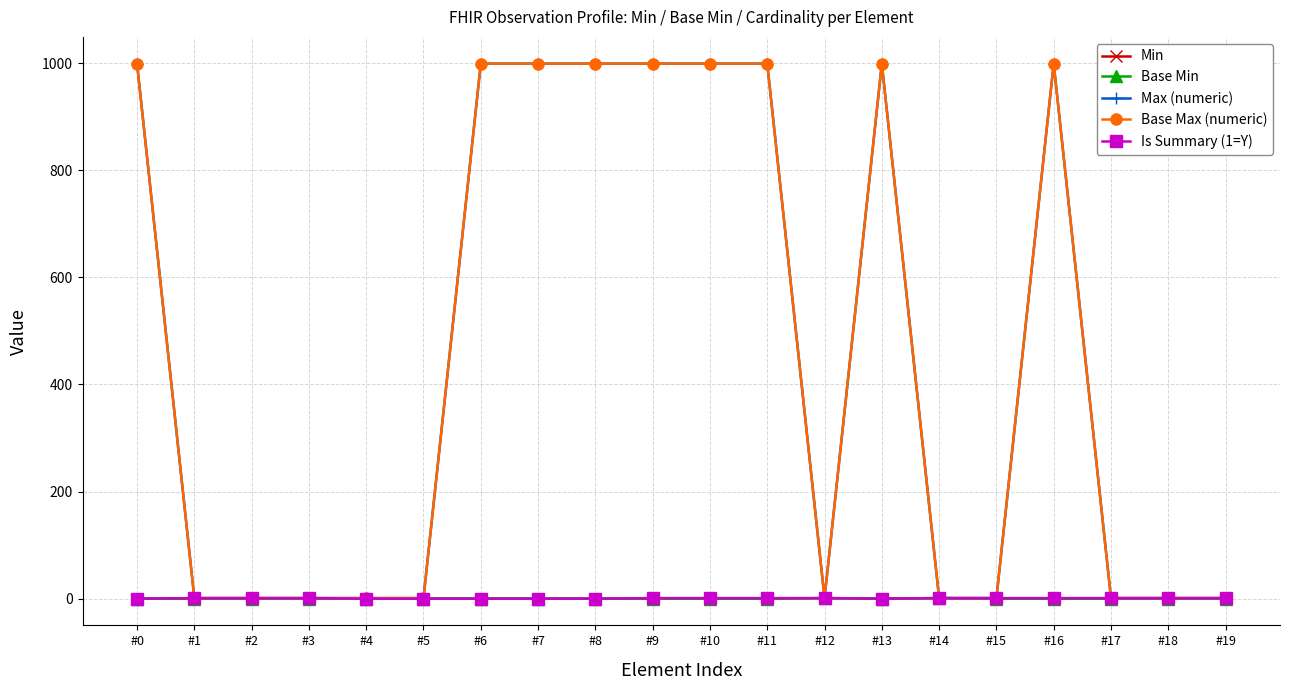

Count the Max (numeric) values in the range 1 to 999.

20